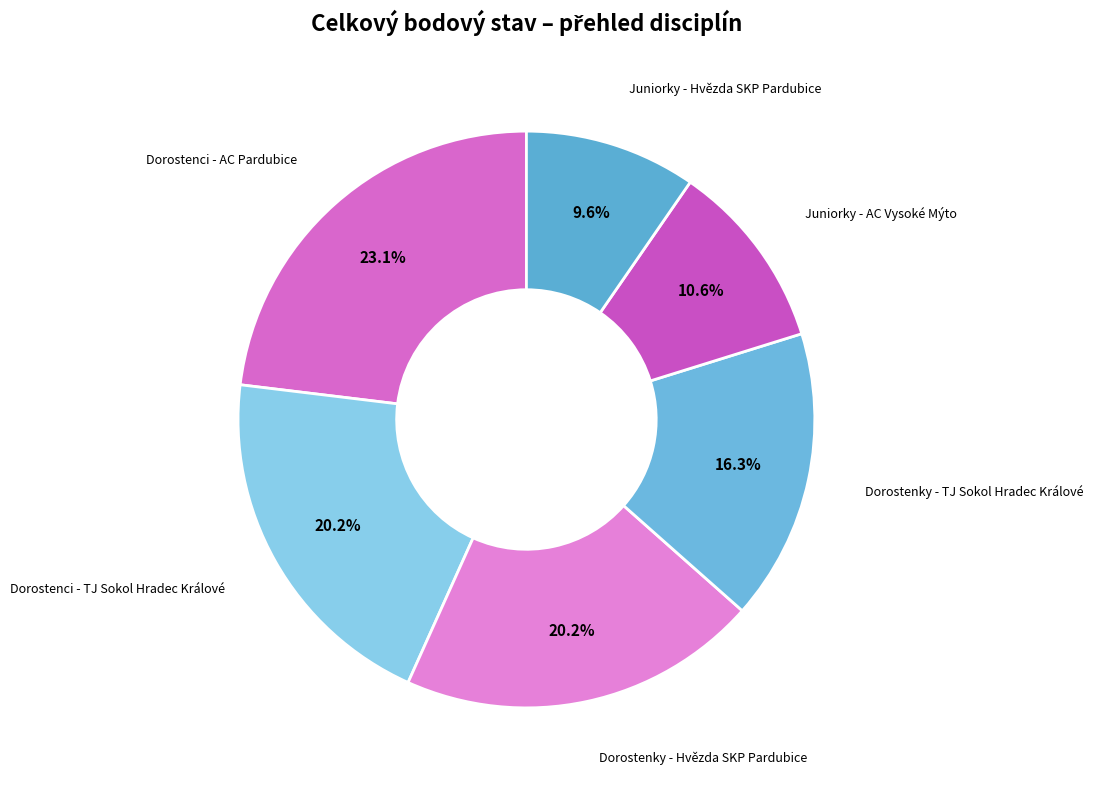

To the nearest percent, what is the average slice percentage?

17%